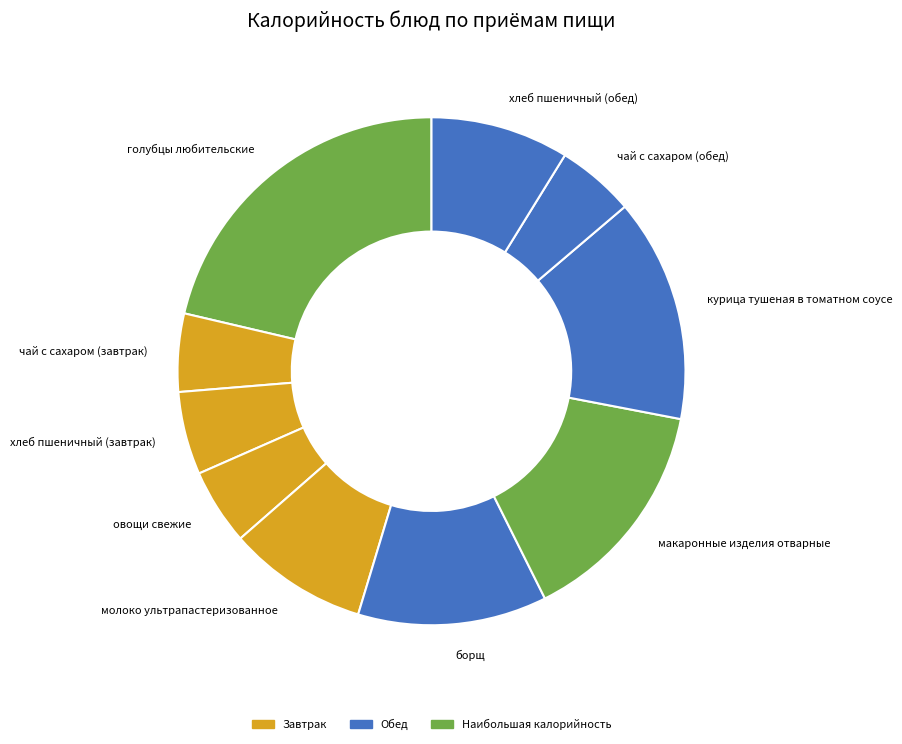

How many segments does this pie chart have?

10